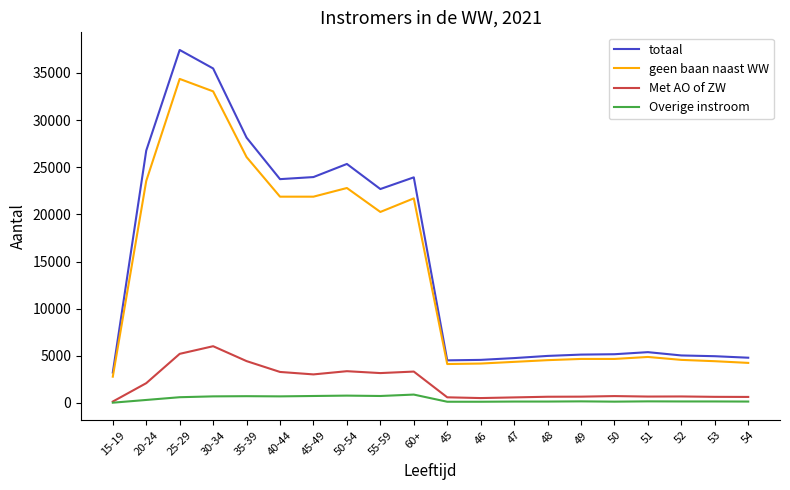

List the series in order of their peak value, lowest first.

Overige instroom, Met AO of ZW, geen baan naast WW, totaal